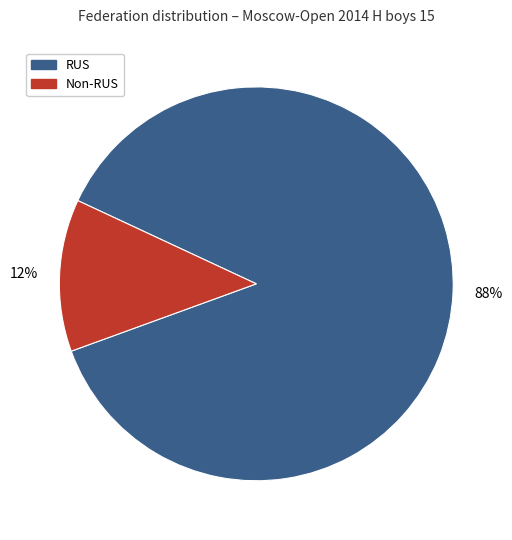

Which category accounts for the majority?

RUS